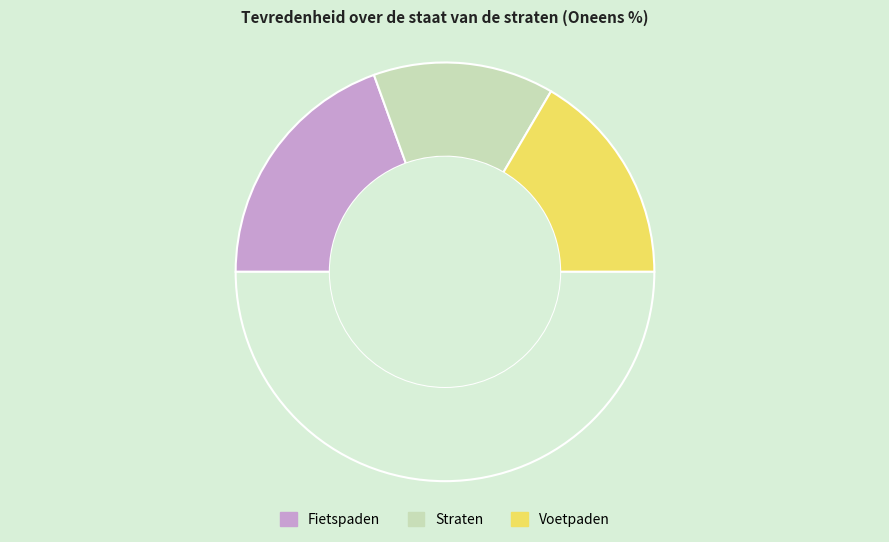

How many slices are in this pie chart?

4